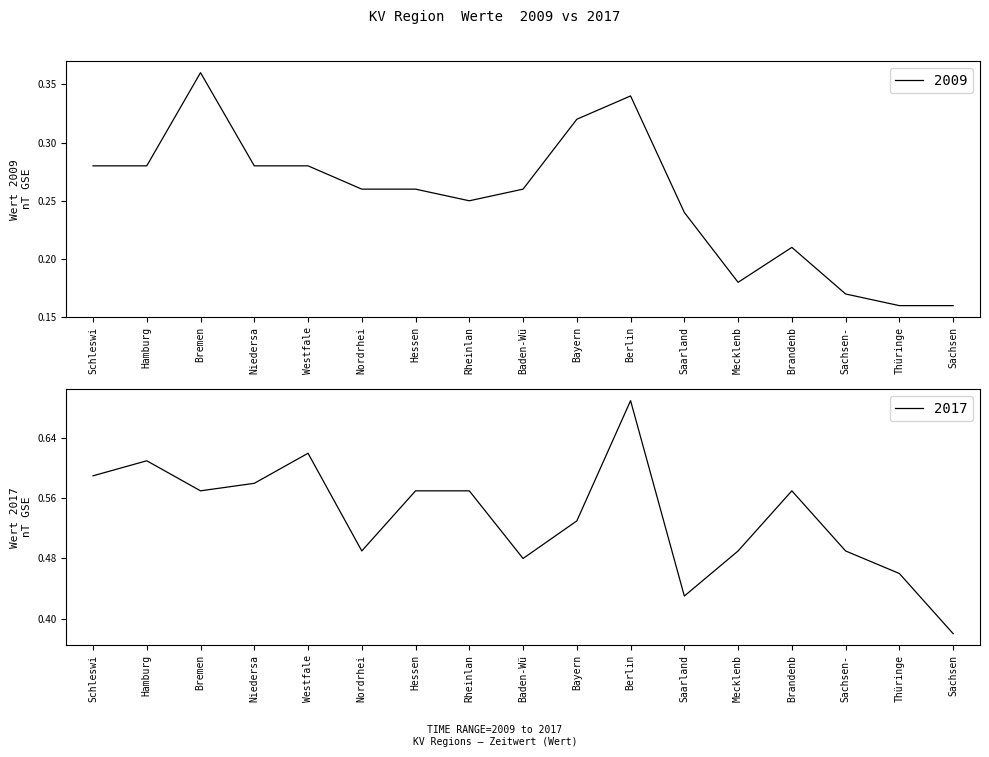

What position from the right is Hessen?

11